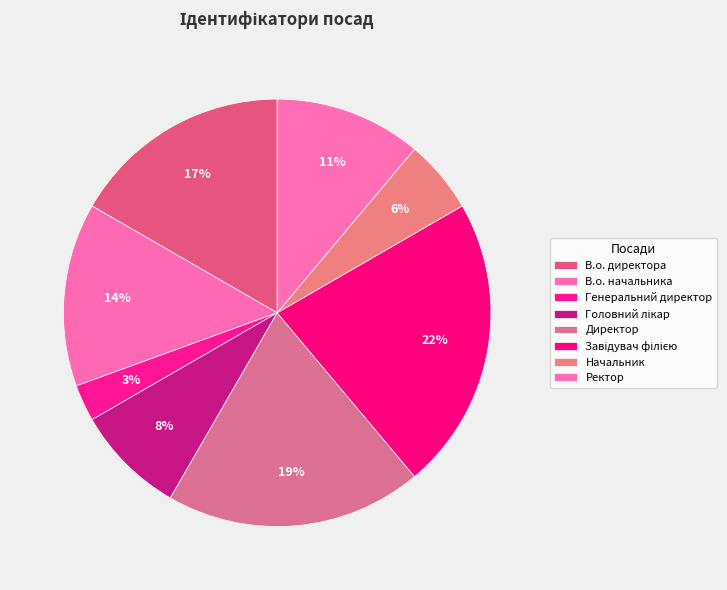

To the nearest percent, what percentage of the pie is Ректор?

11%